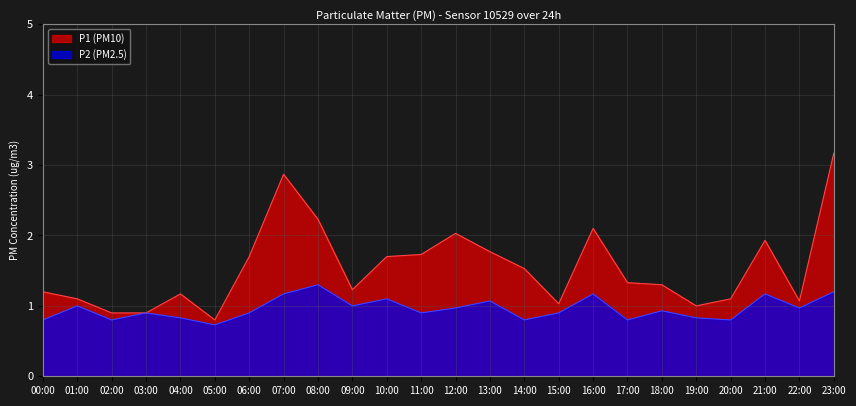

True or false: P2 and P1 cross at least once.

False